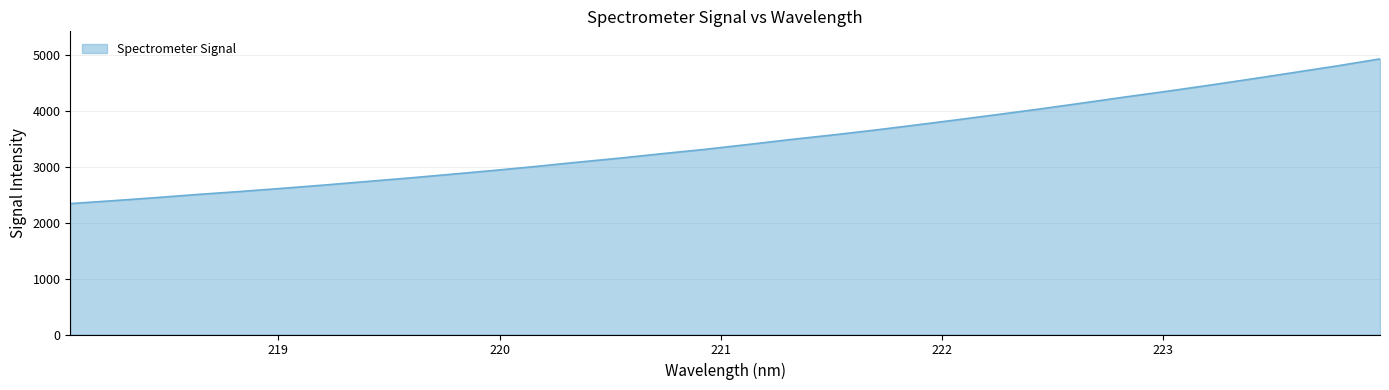

What is the difference between the maximum and minimum values?

2587.7